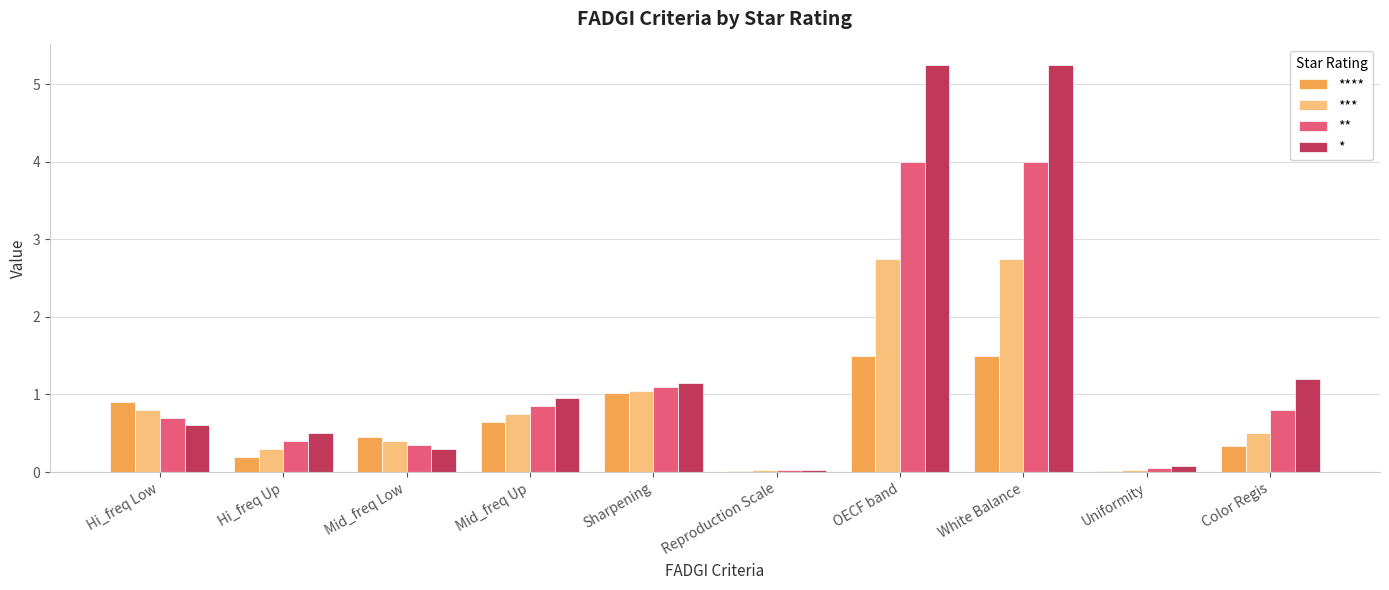

Which series has the largest total across all categories?

*